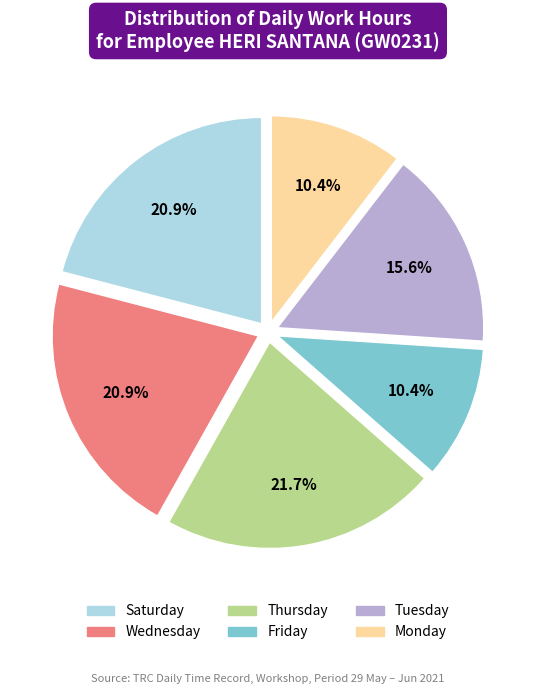

Is there a majority slice in this chart?

No